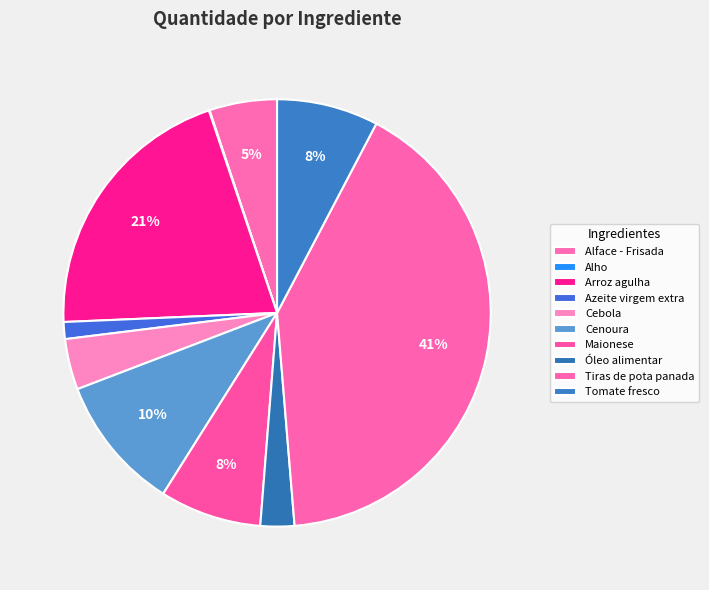

Rank the categories by value from highest to lowest.

Tiras de pota panada, Arroz agulha, Cenoura, Maionese, Tomate fresco, Alface - Frisada, Cebola, Óleo alimentar, Azeite virgem extra, Alho